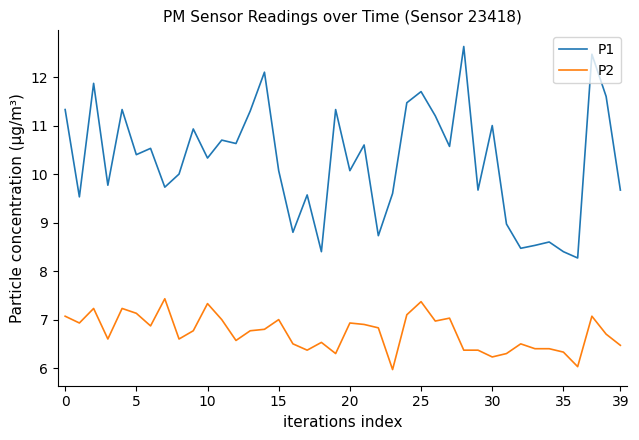

Does the chart have visible grid lines?

No